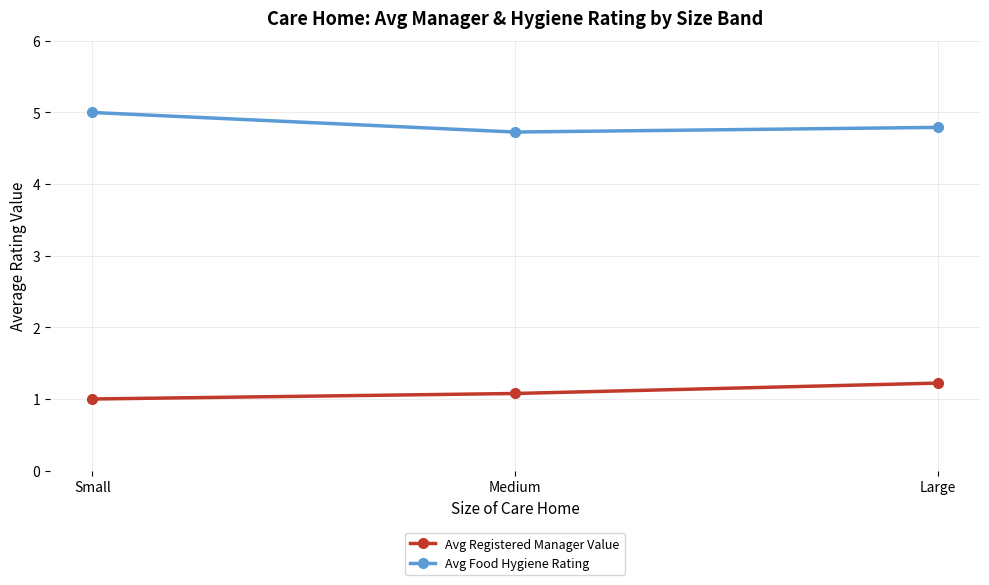

Rank the categories by Avg Food Hygiene Rating value from lowest to highest.

Medium, Large, Small